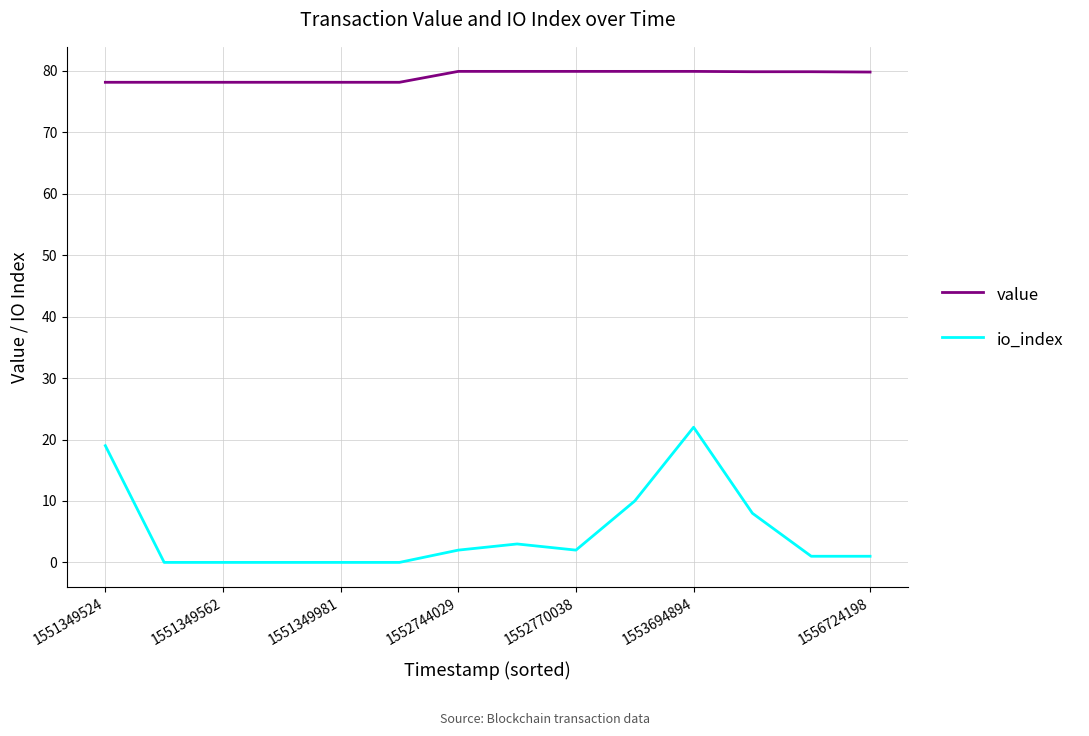

What is the difference between the maximum and minimum values in the io_index series?

22.0